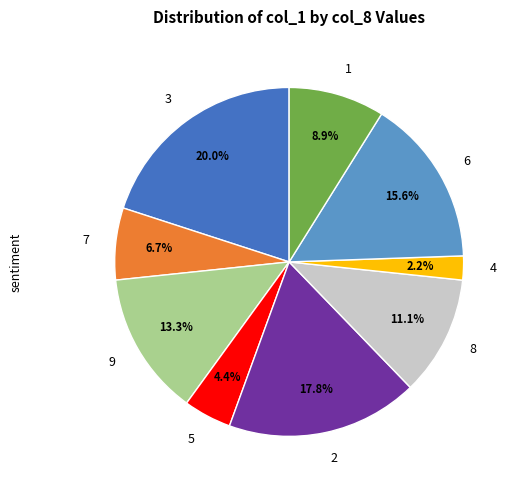

To the nearest percent, what is the combined percentage of 3 and 1?

29%